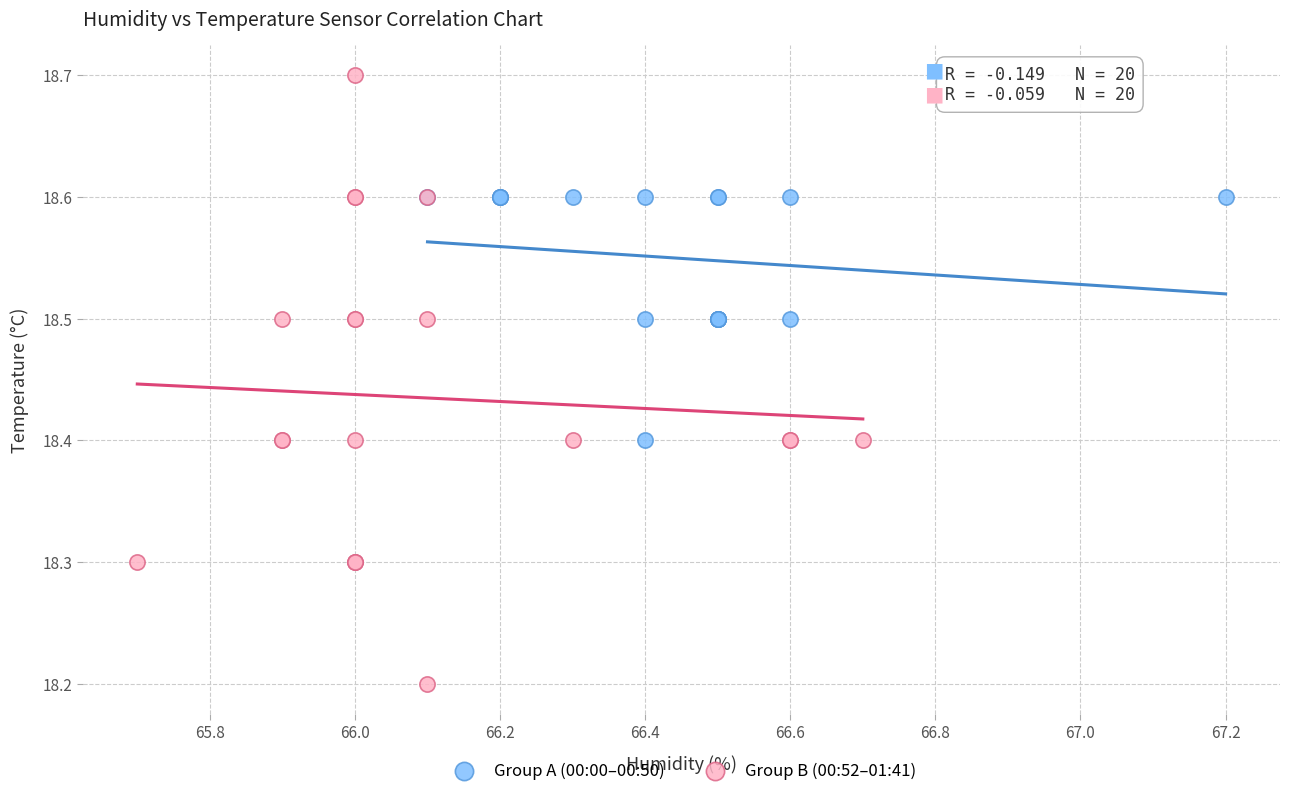

Which series contains the lowest Y value?

Group B (00:52–01:41)